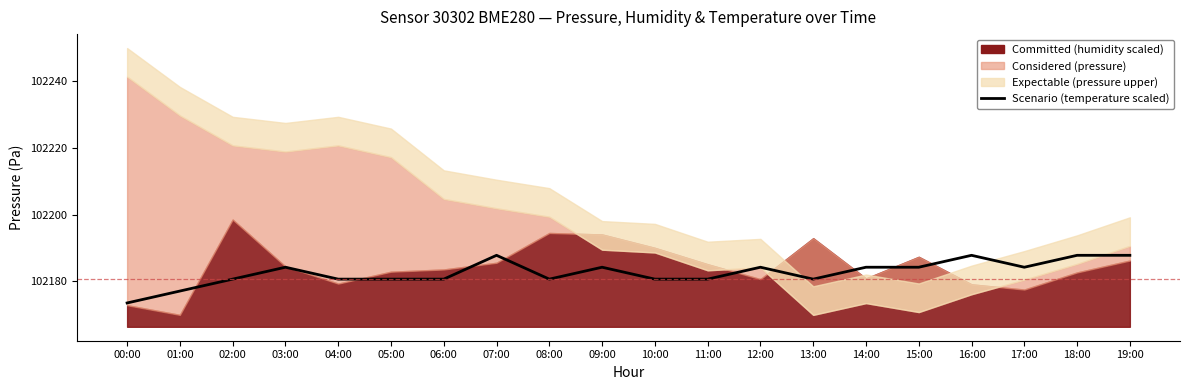

Reading left to right, extract all data points from this chart.

102173.5	102177.1	102180.7	102184.2	102180.7	102180.7	102180.7	102187.8	102180.7	102184.2	102180.7	102180.7	102184.2	102180.7	102184.2	102184.2	102187.8	102184.2	102187.8	102187.8